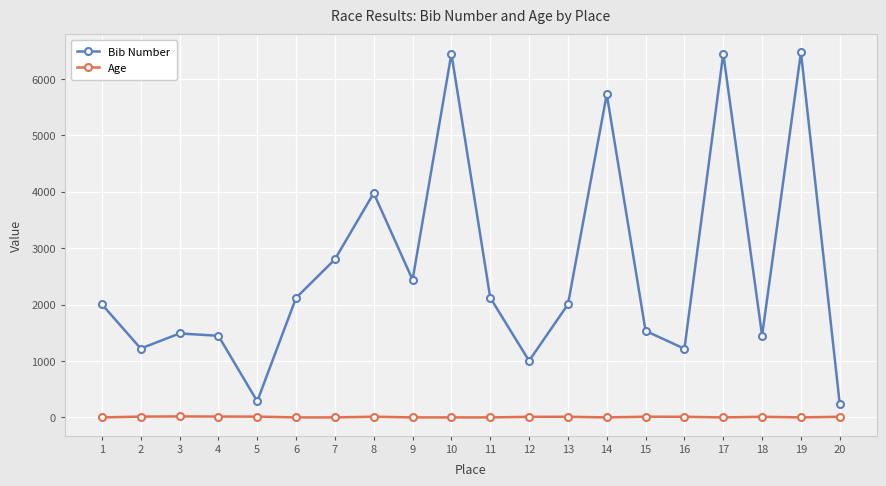

True or false: Bib Number has a value of 537 at 11.

False